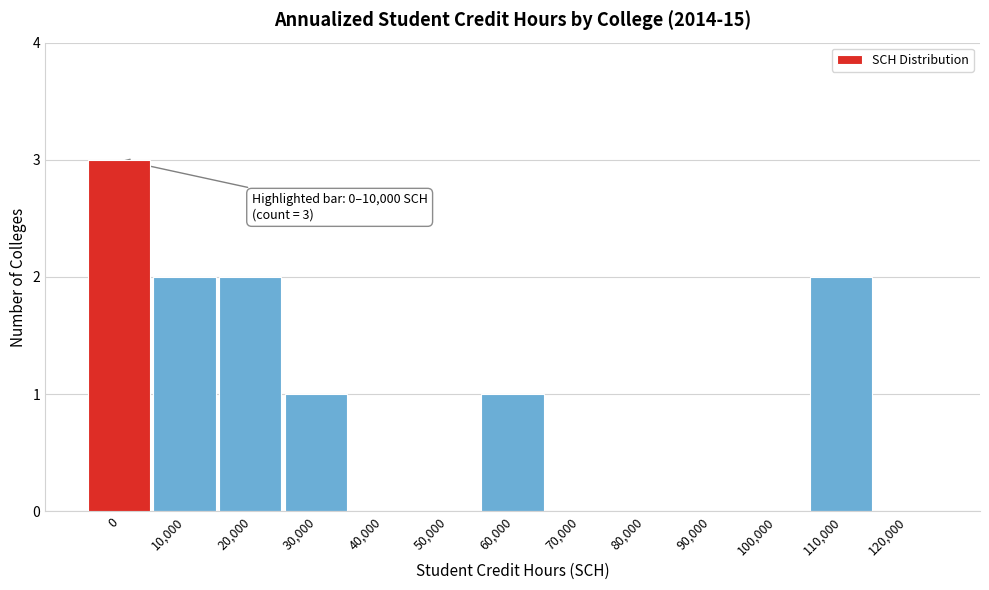

Reading left to right, transcribe all the data shown in this chart.

0=3	10,000=2	20,000=2	30,000=1	40,000=0	50,000=0	60,000=1	70,000=0	80,000=0	90,000=0	100,000=0	110,000=2	120,000=0